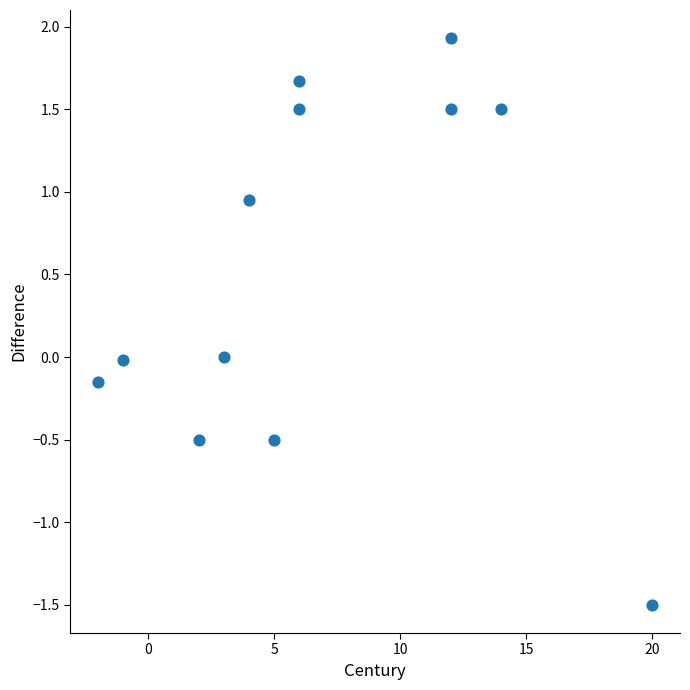

What is the average Y value?

0.5